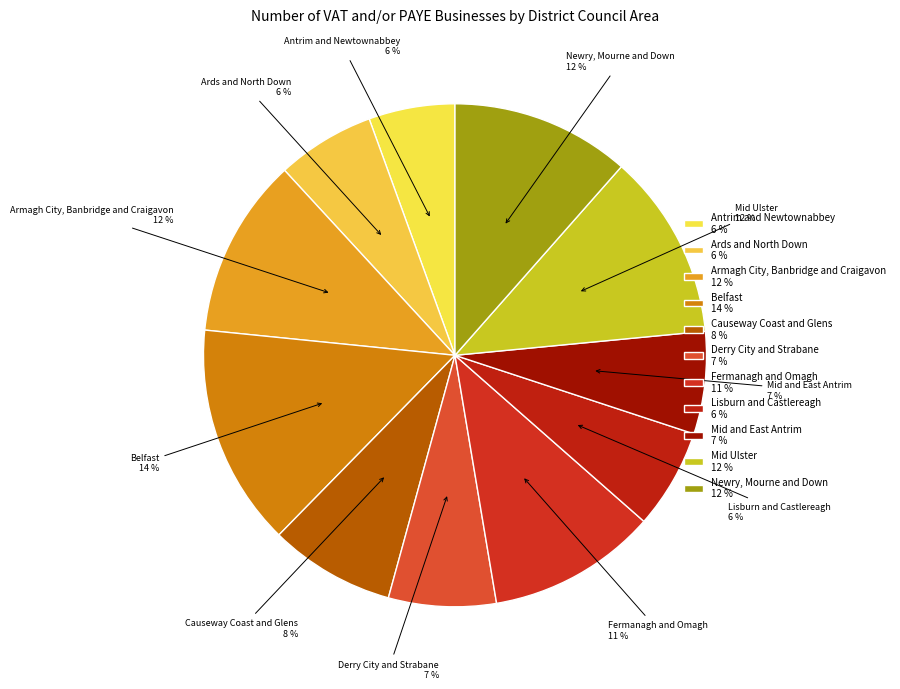

How many slices are in this pie chart?

11